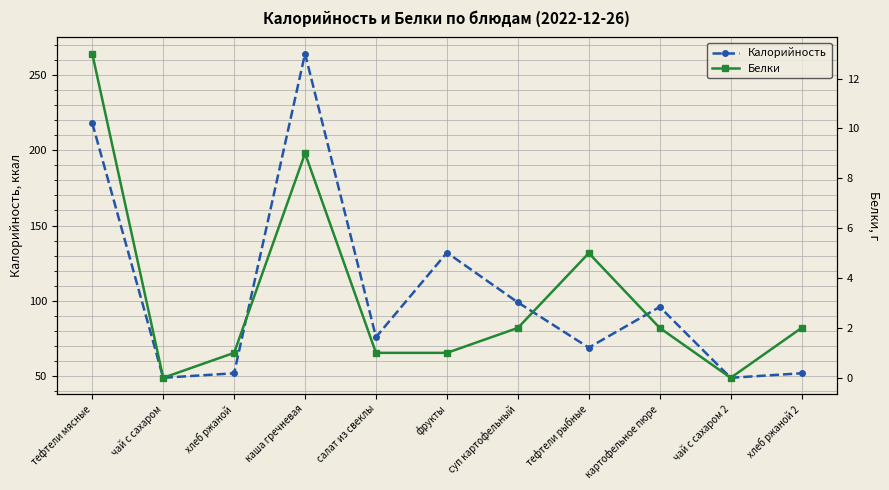

True or false: Калорийность has a value of 79 at чай с сахаром.

False